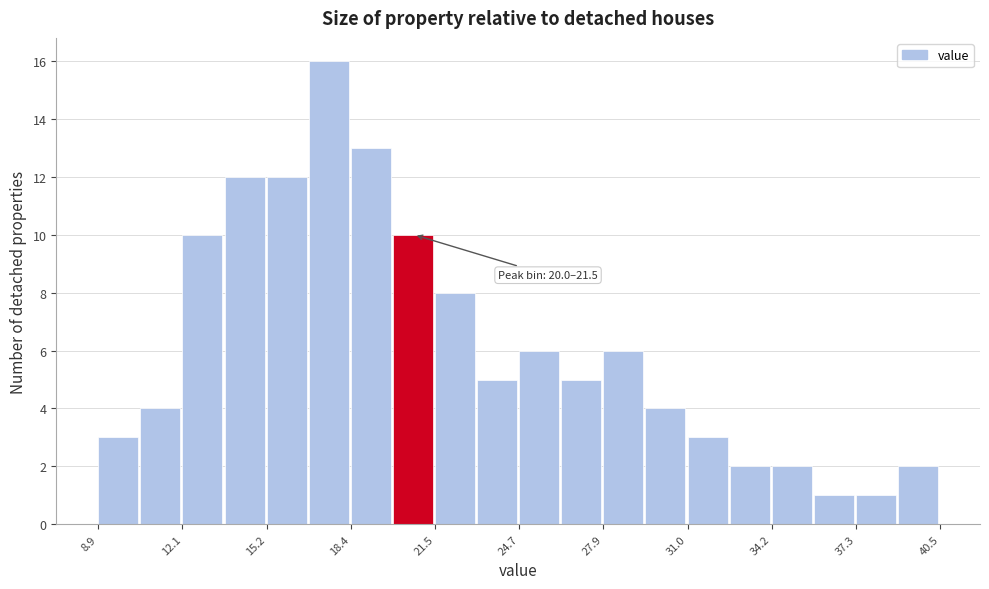

Around what value on the x-axis is the tallest bar? Give the approximate position of its centre, as read against the axis.

17.5